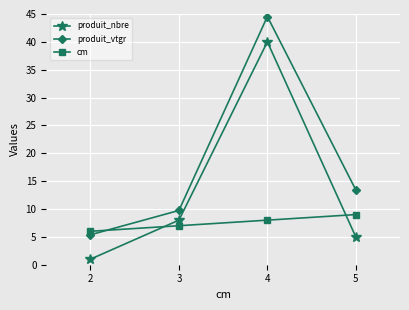

At which category does produit_vtgr reach its first local peak?

4